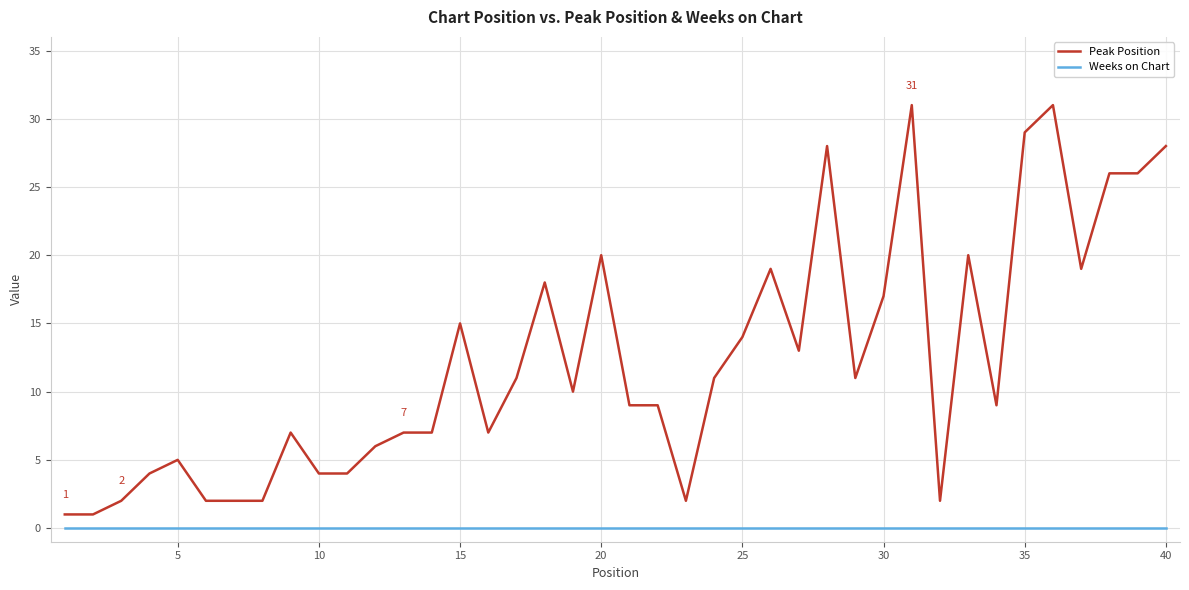

Which series has the largest range (max minus min)?

Peak Position